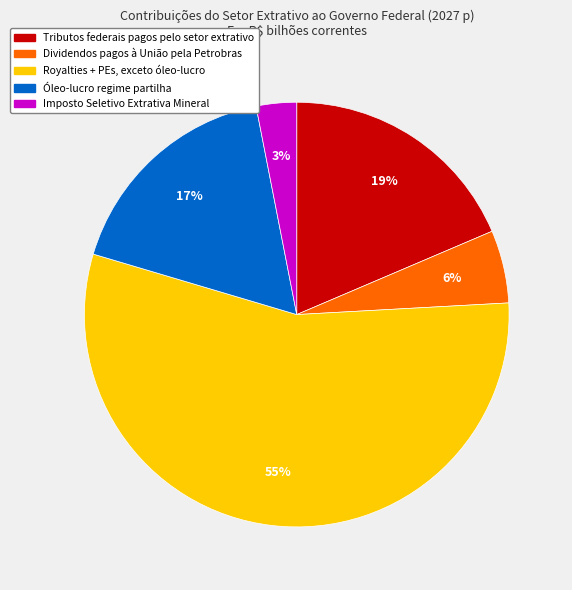

What is the smallest slice in the pie chart?

Imposto Seletivo Extrativa Mineral